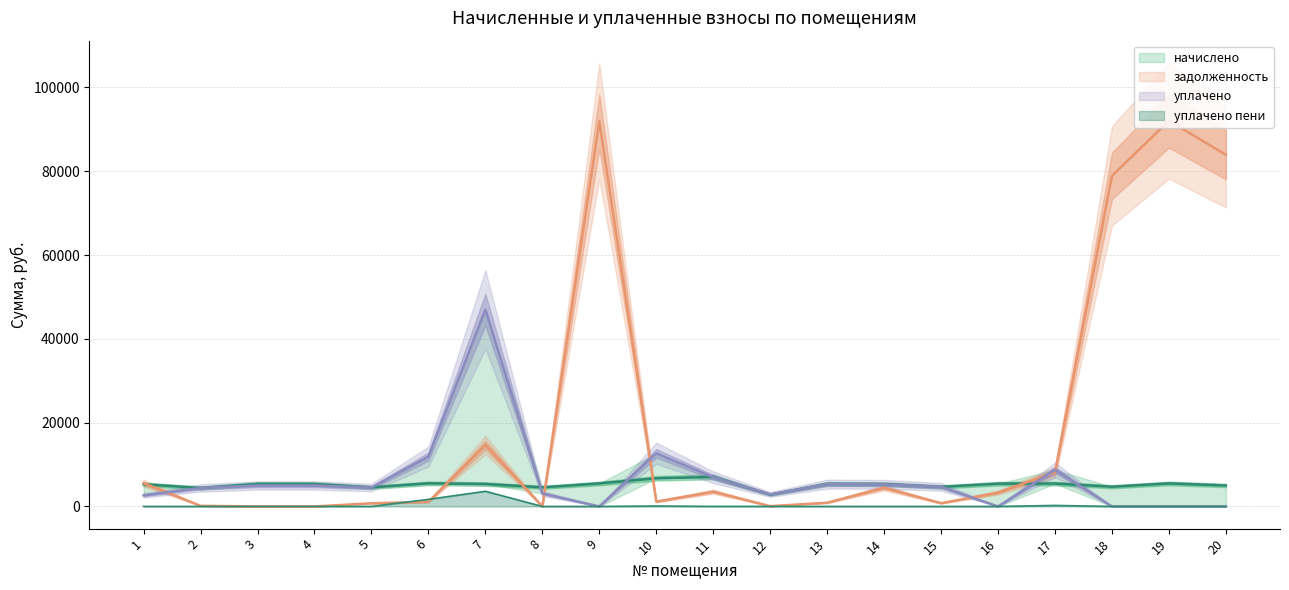

Read the задолженность value at 11.

3530.2